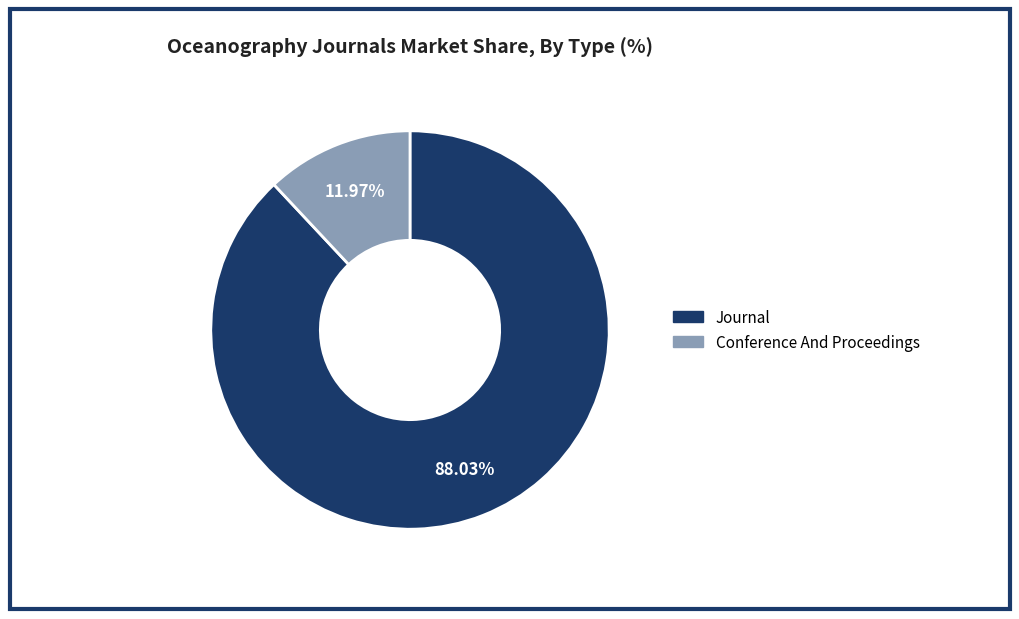

Does any single category account for the majority?

Yes